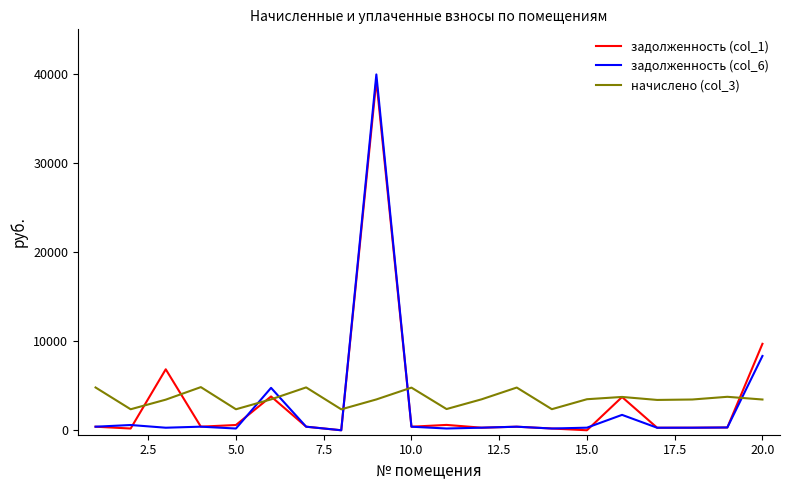

Rank the series by their maximum value, from lowest to highest.

начислено (col_3), задолженность (col_1), задолженность (col_6)